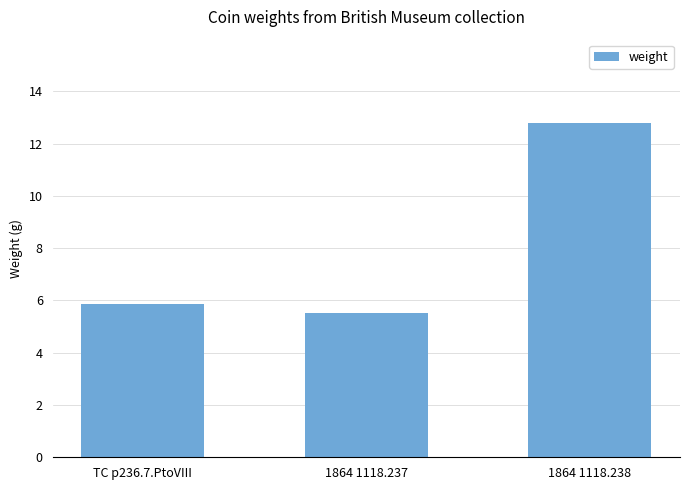

What is the change in value from TC p236.7.PtoVIII to 1864 1118.238?

+6.9